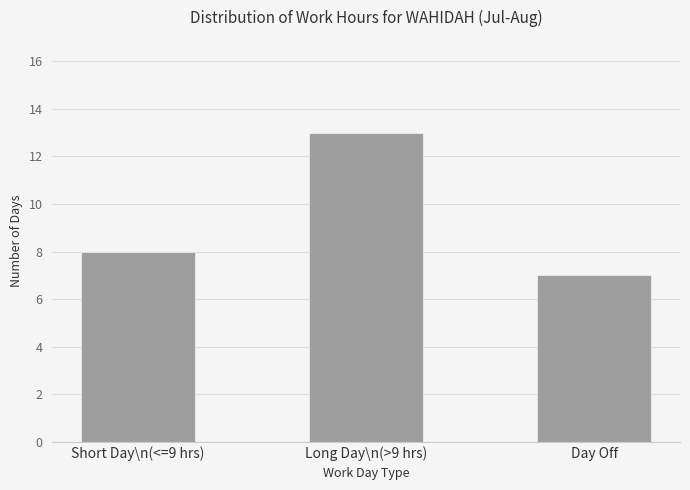

The chart shows a value of 5 at Short Day\n(<=9 hrs). True or false?

False